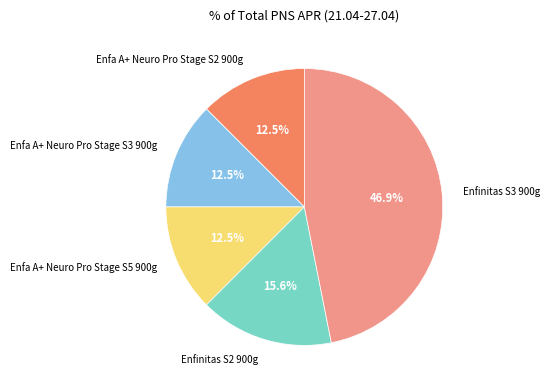

The Enfa A+ Neuro Pro Stage S5 900g slice represents 27% of the pie. True or false?

False